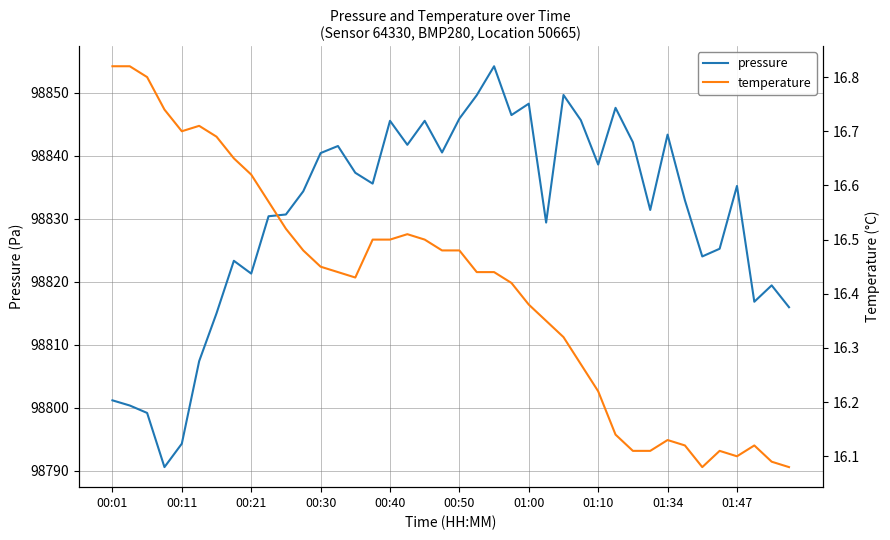

True or false: pressure and temperature cross at least once.

False